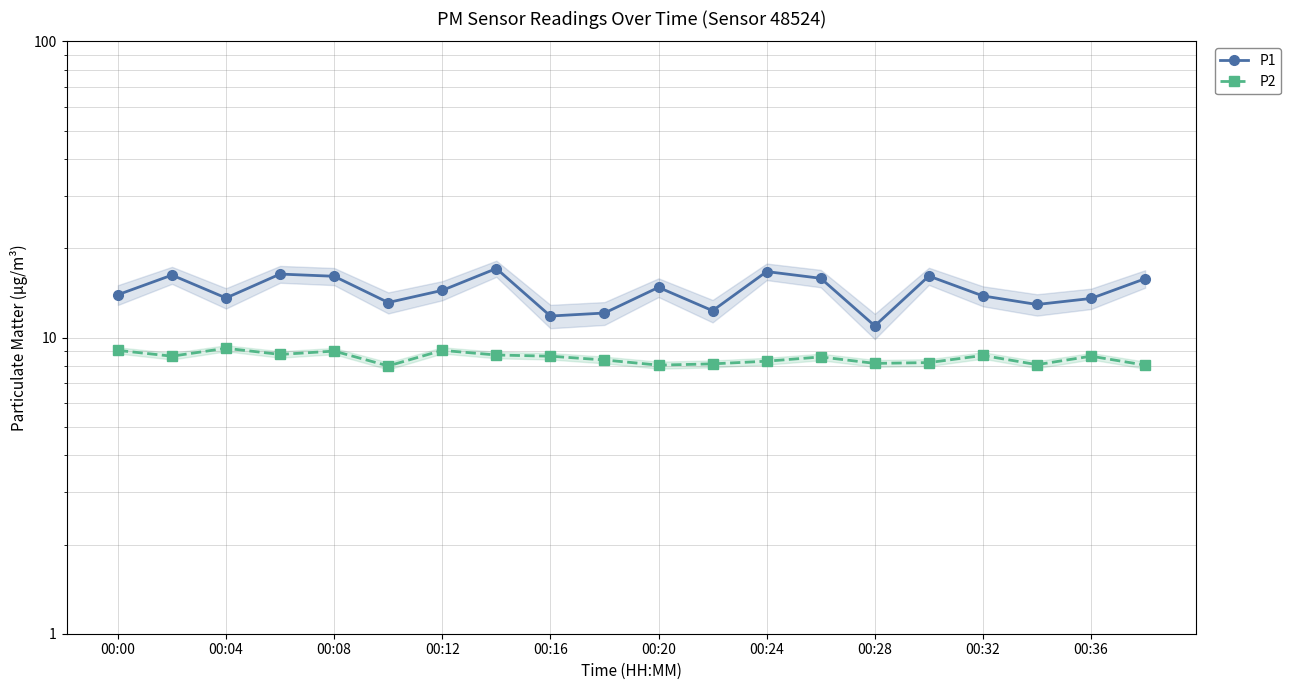

Which category has the lowest value across all series?

00:20